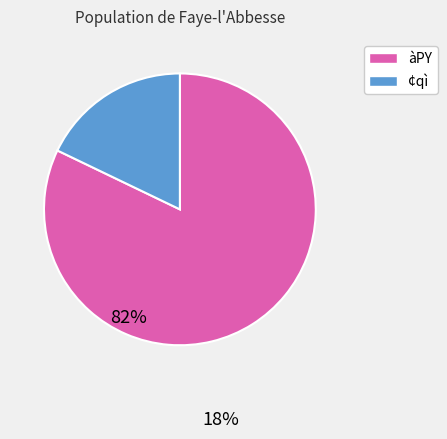

Does any single category account for the majority?

Yes